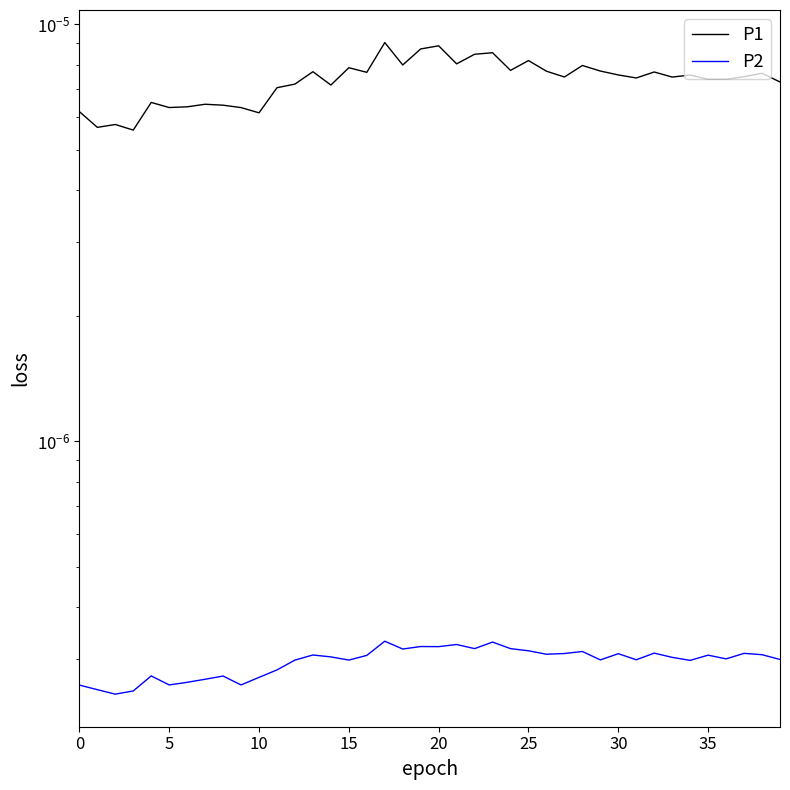

Is it true that P1 equals 0.0 at 16?

False